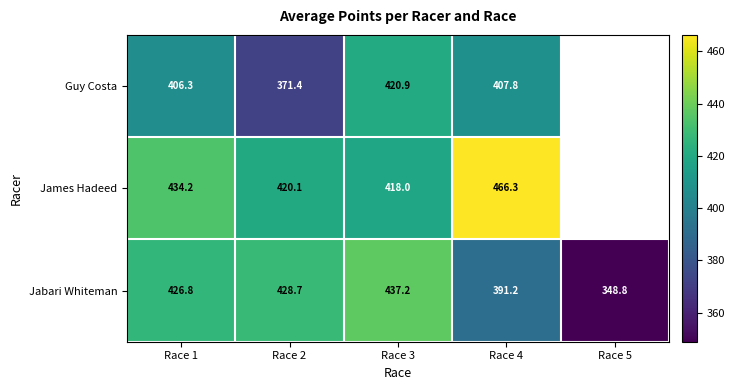

Which series changed the most between Race 2 and Race 3?

Guy Costa